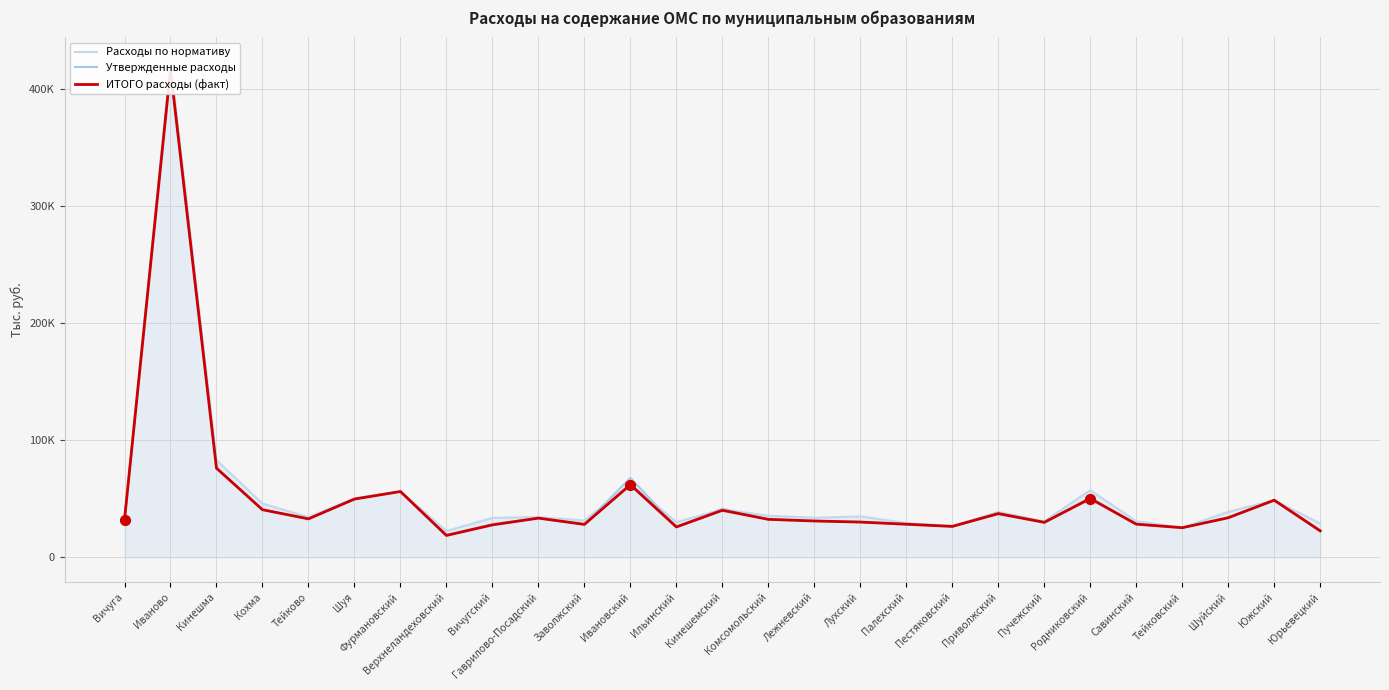

At how many categories does at least one series exceed 243934?

1